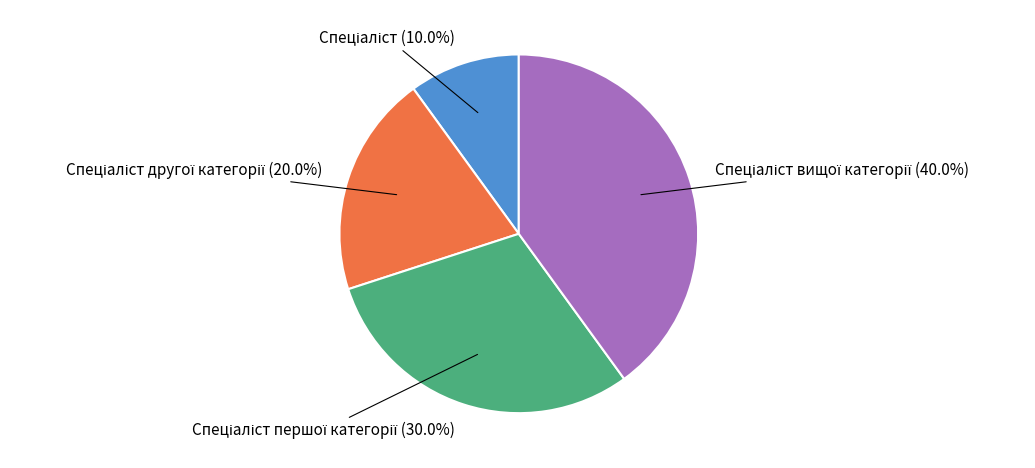

Does any single category account for the majority?

No